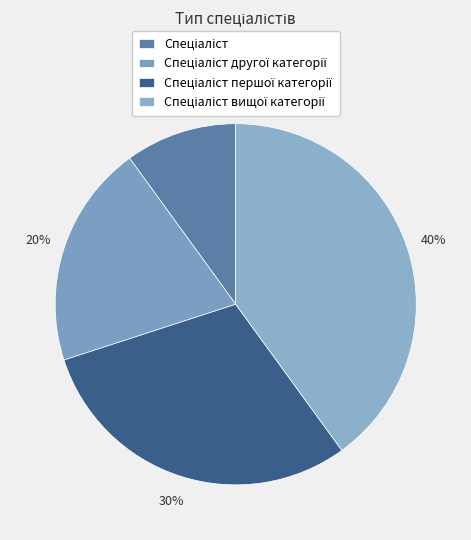

True or false: Спеціаліст другої категорії accounts for 20% of the total.

True